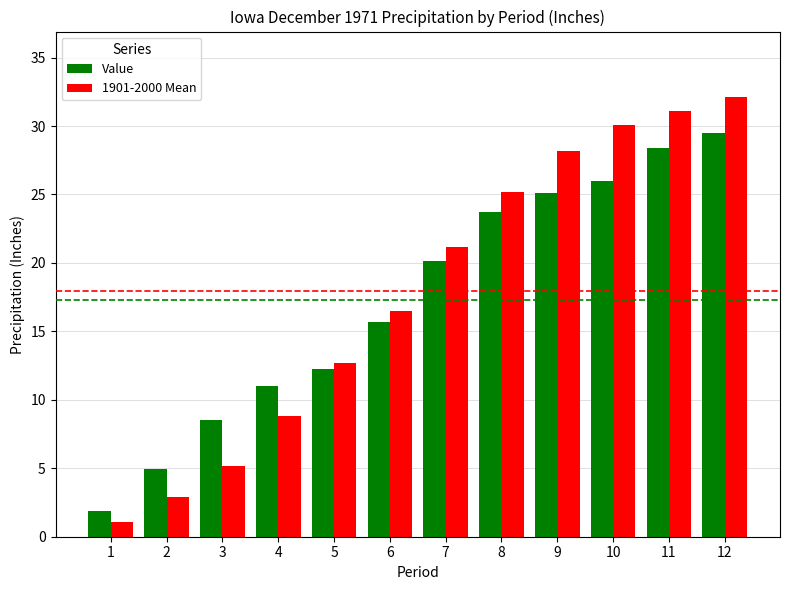

Which label corresponds to the smallest value in the chart?

1